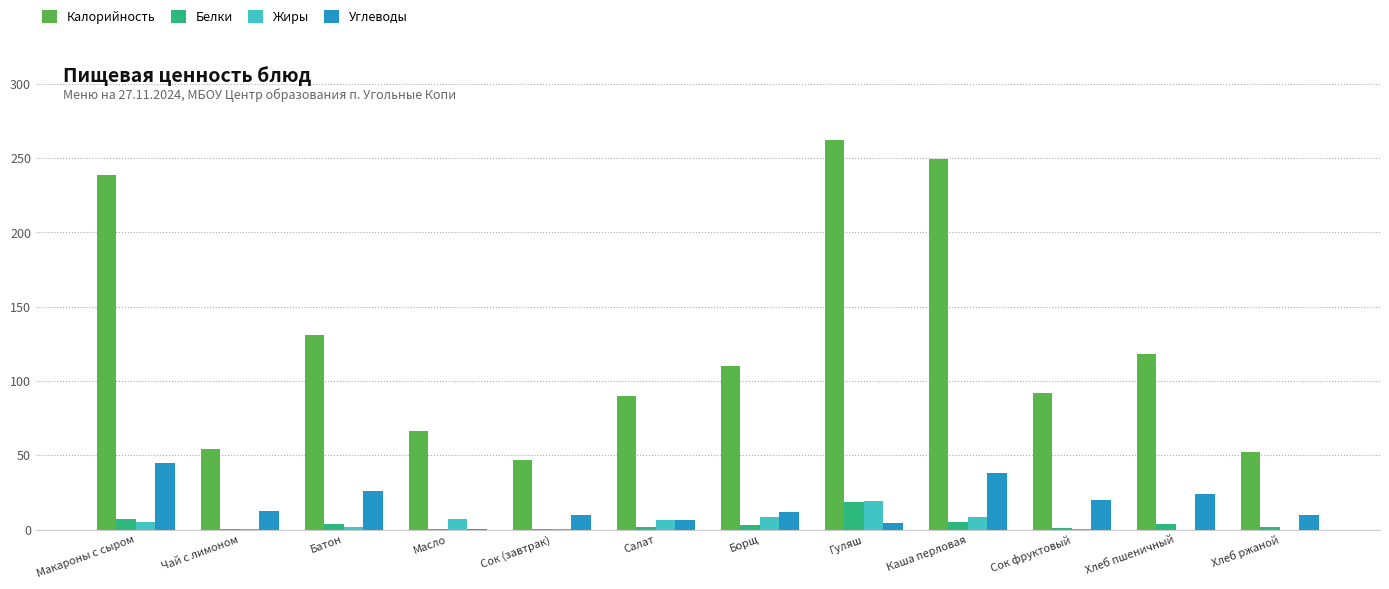

At which label is Калорийность closest to 154?

Батон